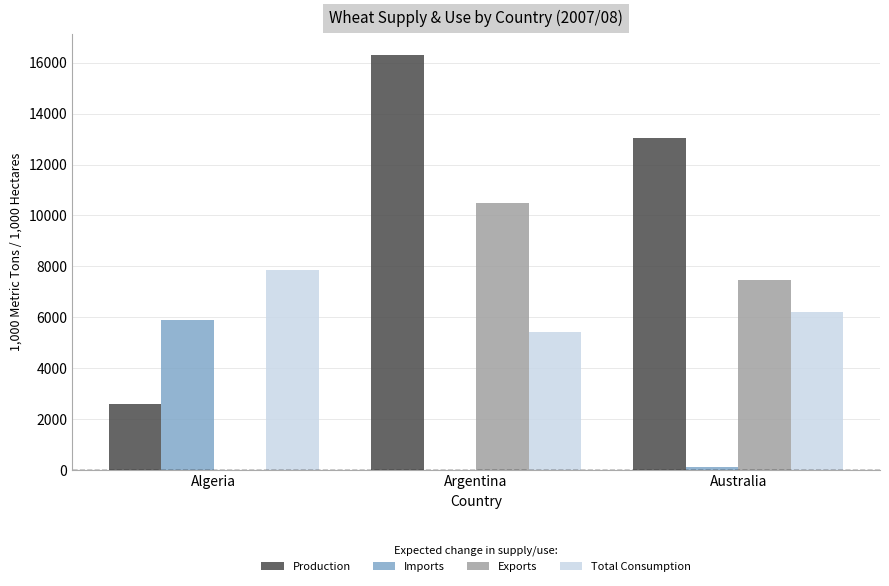

Where is Production nearest to the value 9450?

Australia